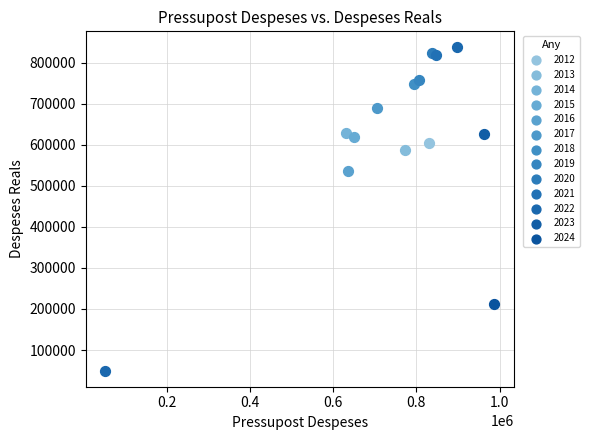

Which series reaches the maximum Y coordinate?

2022